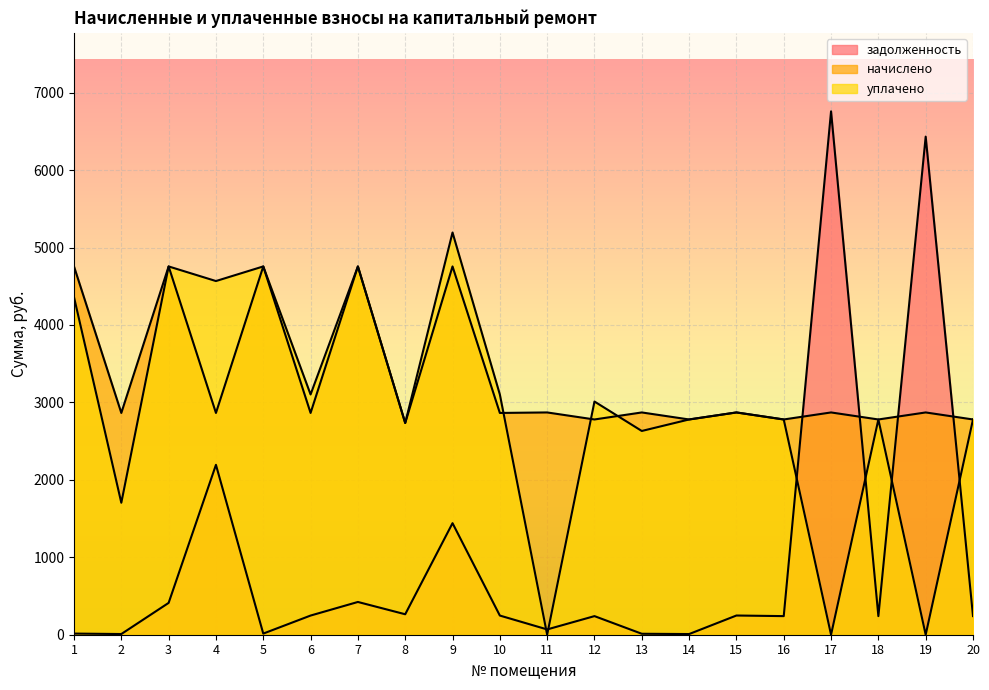

How many data points in задолженность are less than 247?

10